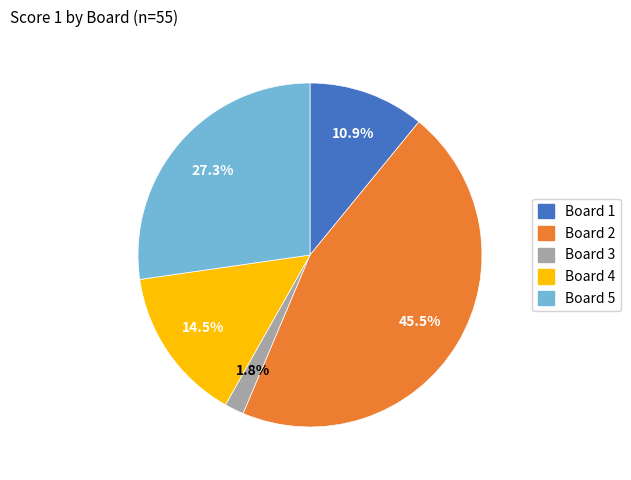

To the nearest percent, what is the combined percentage of Board 1 and Board 2?

56%